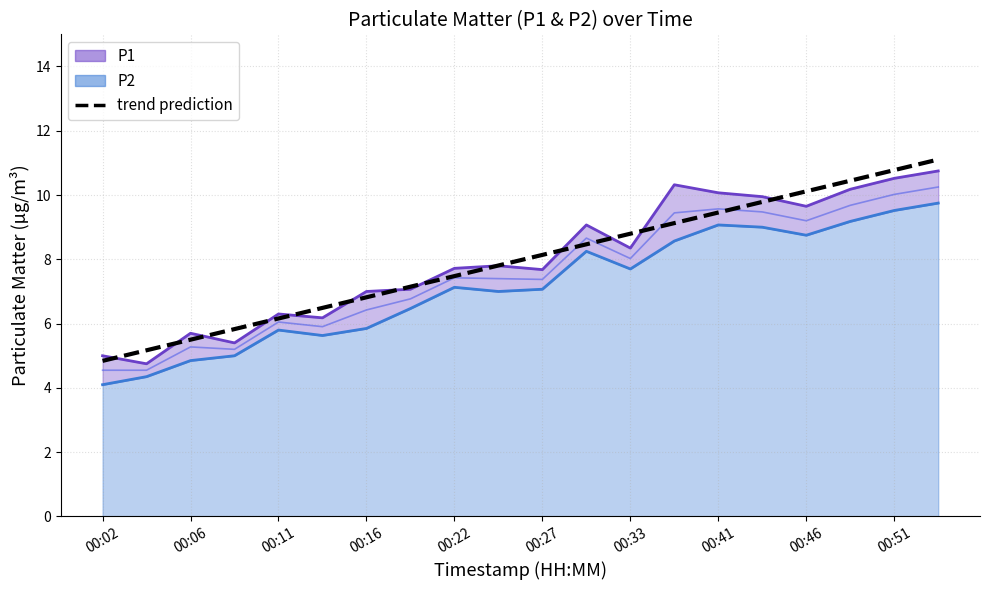

What position from the left is 00:02?

1